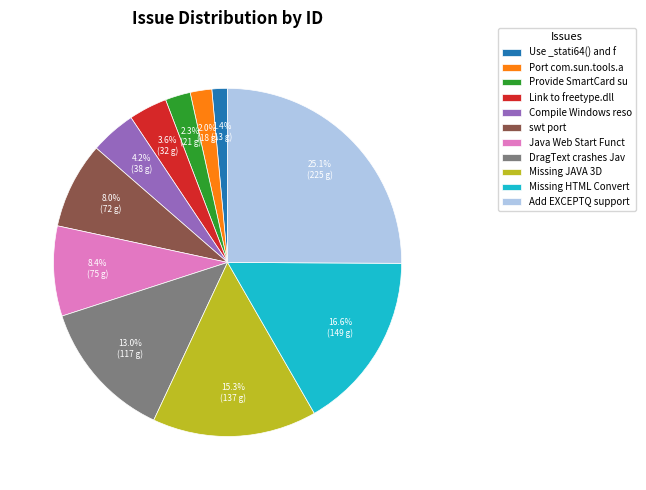

How many slices are in this pie chart?

11